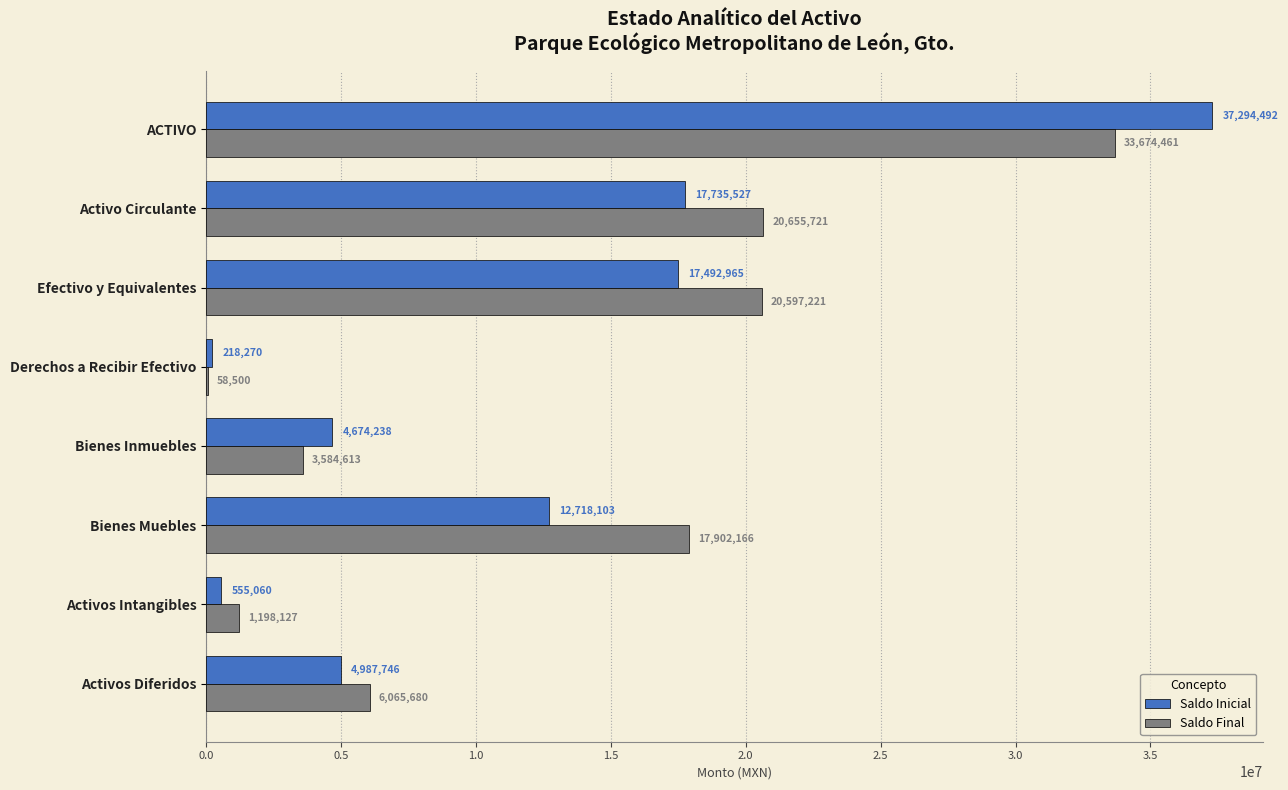

Where is Saldo Final nearest to the value 16866480?

Bienes Muebles